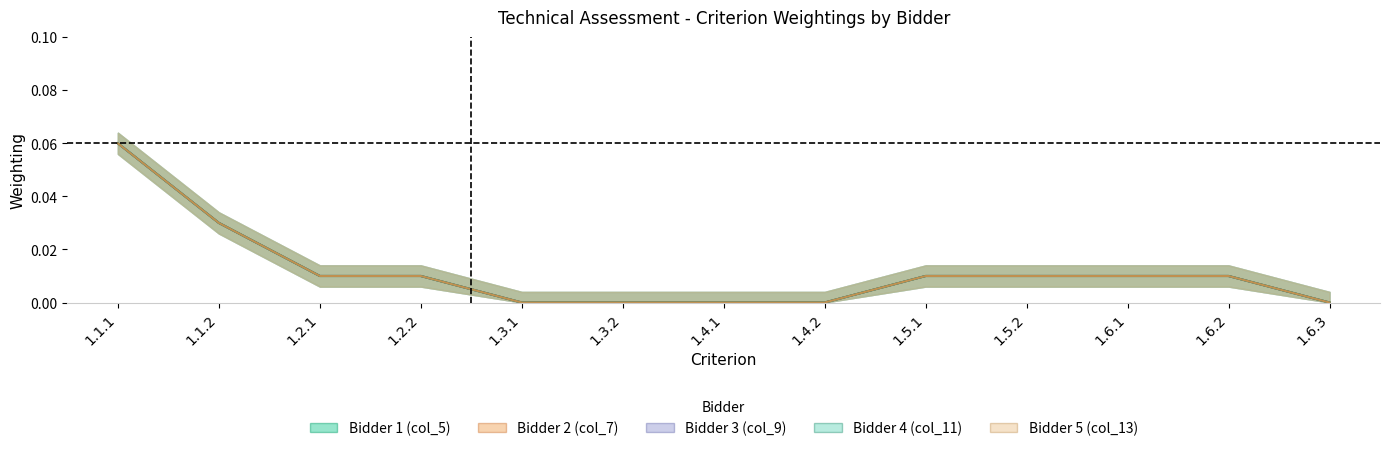

True or false: Bidder 4 (col_11) has more than 1 points higher than both neighbors.

False